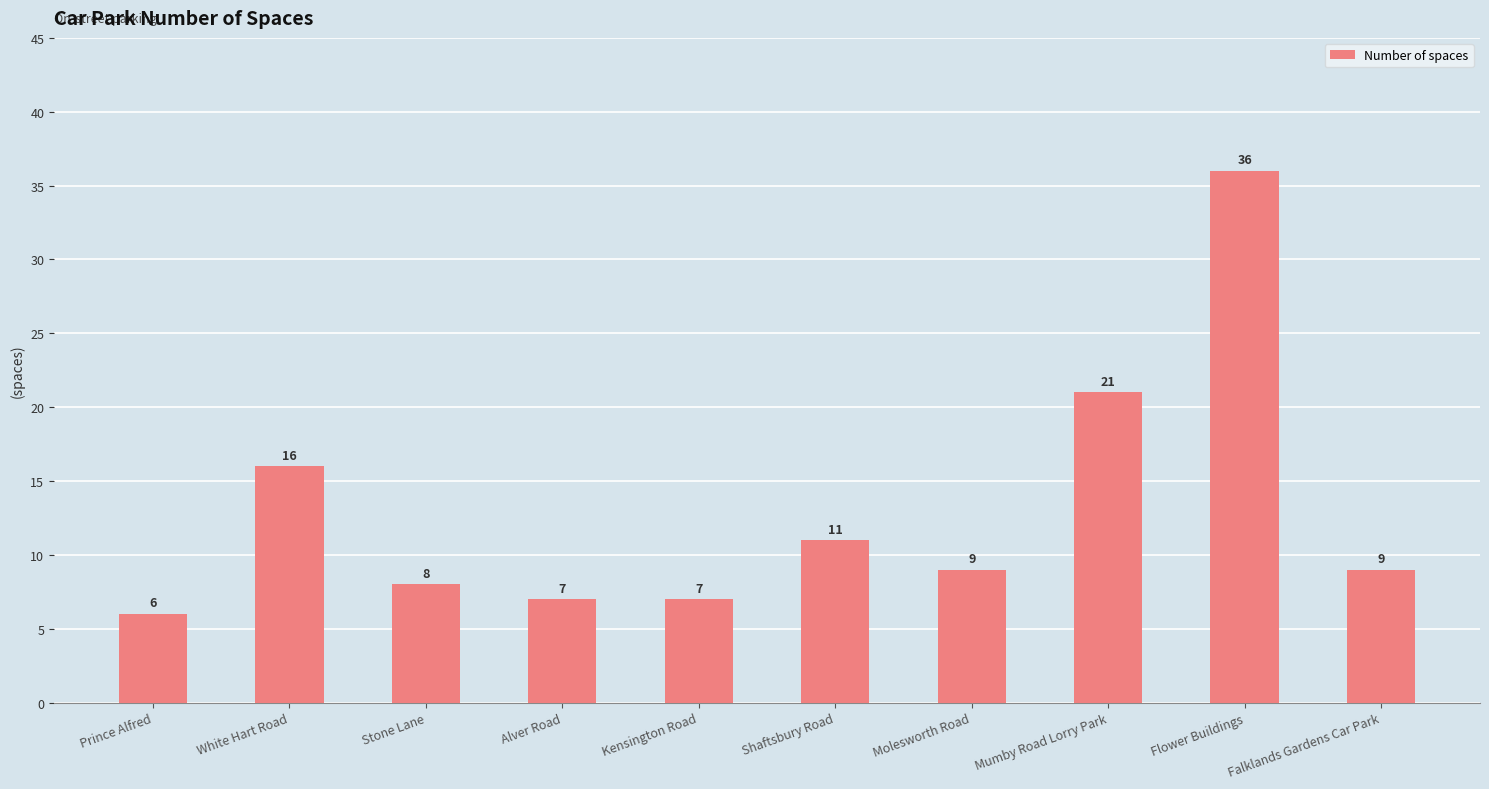

At which category does the chart reach its peak across all series?

Flower Buildings